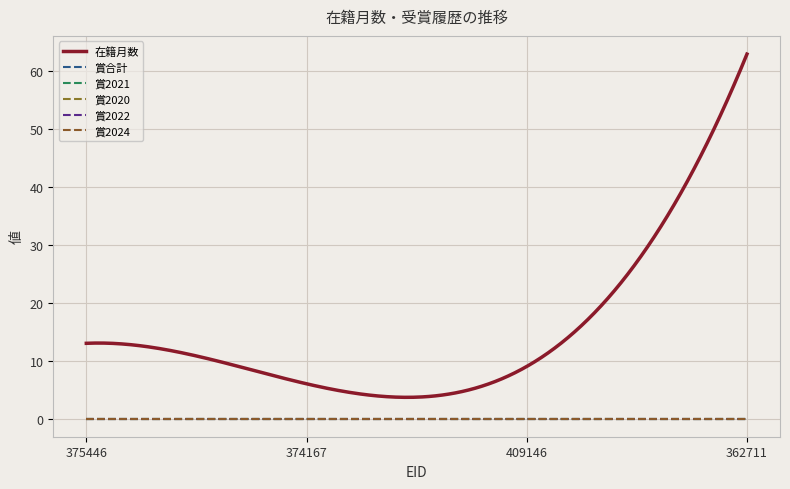

Does the chart display data point markers on the line(s)?

No